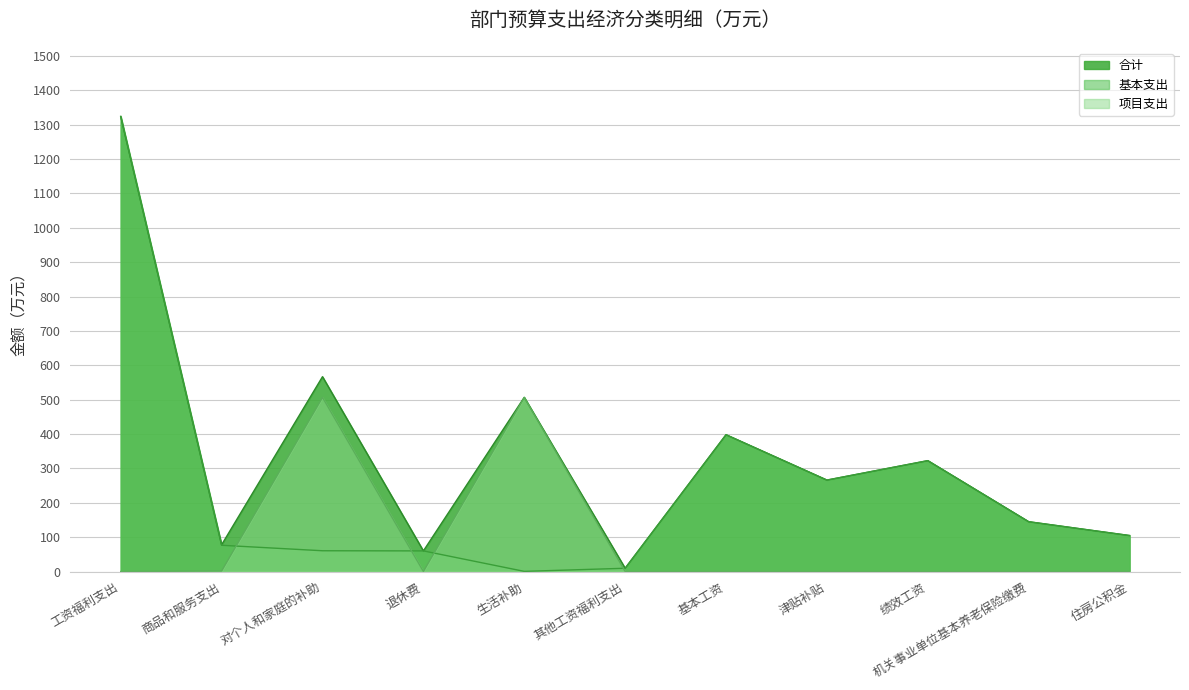

True or false: 合计 and 基本支出 cross at least once.

False